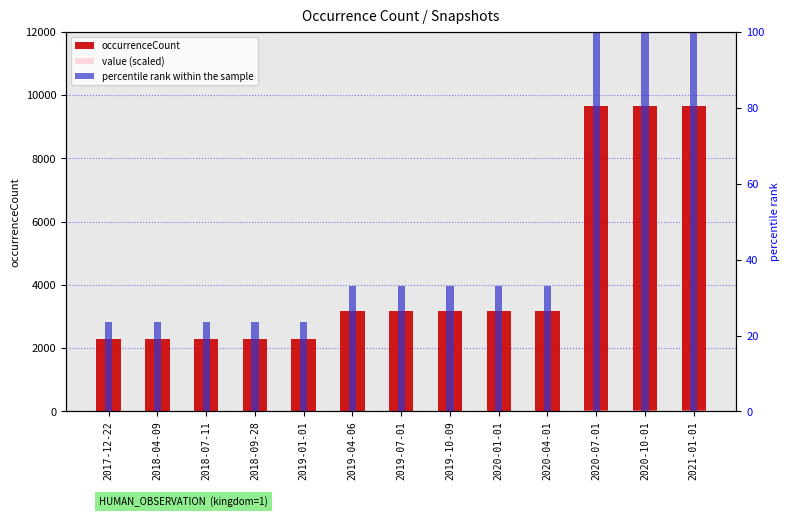

Reading left to right, transcribe all the data shown in this chart.

occurrenceCount: 2017-12-22=2291.0	2018-04-09=2291.0	2018-07-11=2291.0	2018-09-28=2291.0	2019-01-01=2291.0	2019-04-06=3187.0	2019-07-01=3187.0	2019-10-09=3187.0	2020-01-01=3187.0	2020-04-01=3187.0	2020-07-01=9675.0	2020-10-01=9675.0	2021-01-01=9675.0
value (scaled): 2017-12-22=7.1	2018-04-09=7.1	2018-07-11=7.1	2018-09-28=7.1	2019-01-01=7.1	2019-04-06=9.9	2019-07-01=9.9	2019-10-09=9.9	2020-01-01=9.9	2020-04-01=9.9	2020-07-01=30.0	2020-10-01=30.0	2021-01-01=30.0
percentile rank within the sample: 2017-12-22=23.7	2018-04-09=23.7	2018-07-11=23.7	2018-09-28=23.7	2019-01-01=23.7	2019-04-06=32.9	2019-07-01=32.9	2019-10-09=32.9	2020-01-01=32.9	2020-04-01=32.9	2020-07-01=100.0	2020-10-01=100.0	2021-01-01=100.0